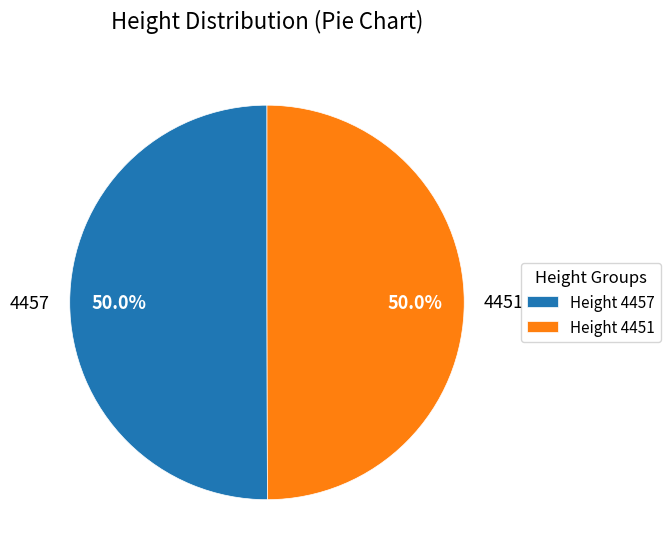

Do 4451 and 4457 together represent more than half of the pie?

Yes